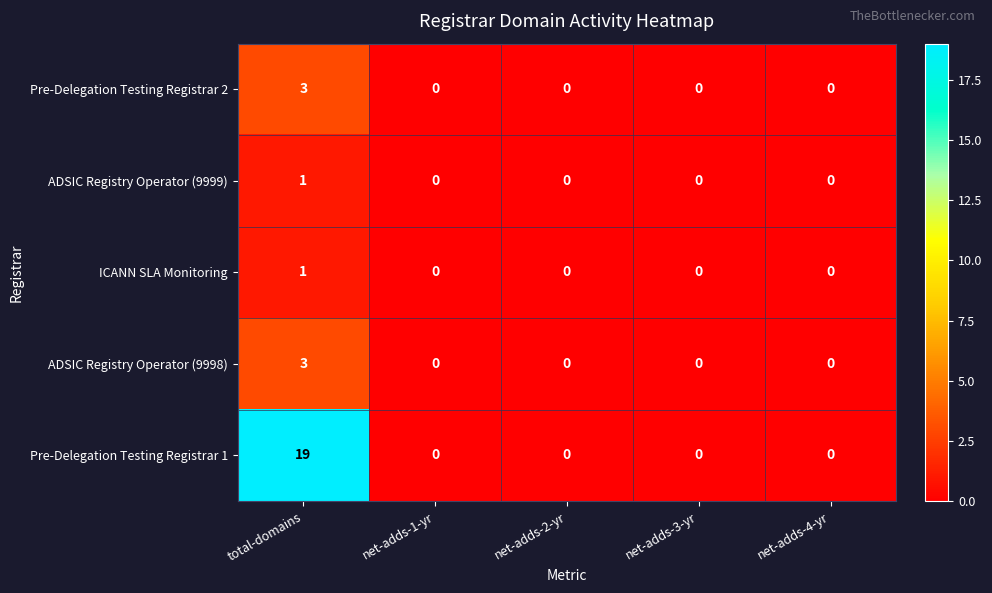

What is the greatest value displayed?

19